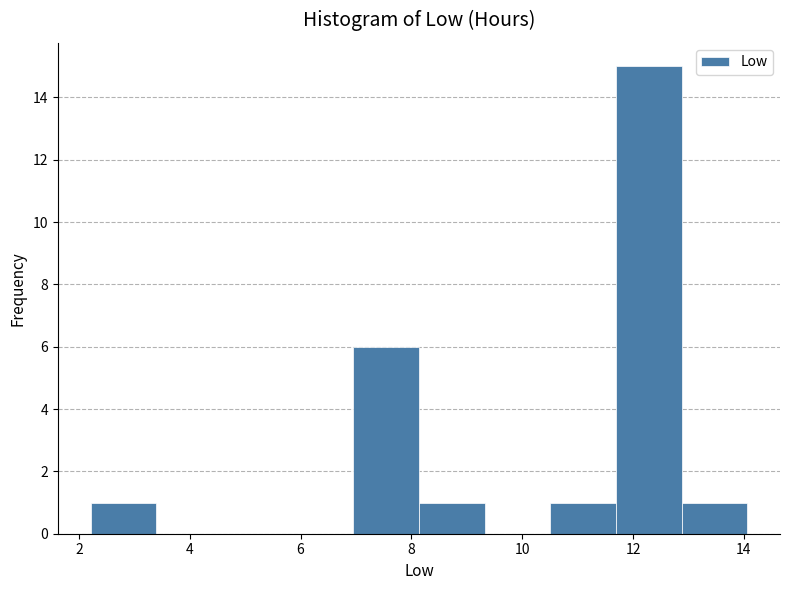

What is the height of the bar covering 2.2 to 3.4 on the x-axis? Neither the bar edges nor the heights are printed on the chart, so give them approximately, as read against the axes.

1